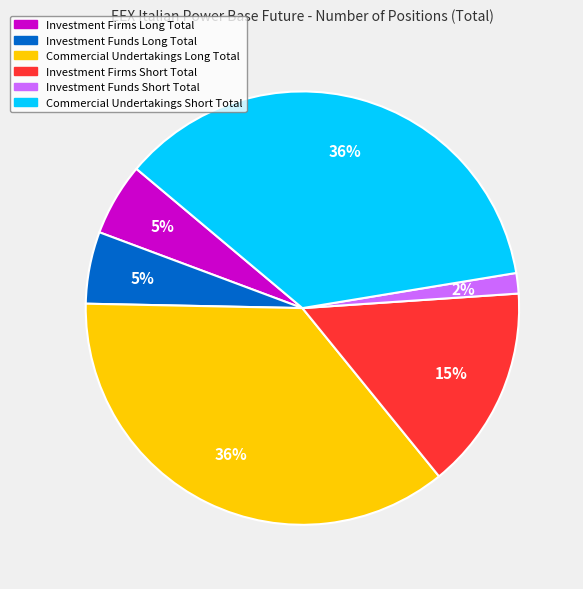

Which slice is the smallest?

Investment Funds Short Total